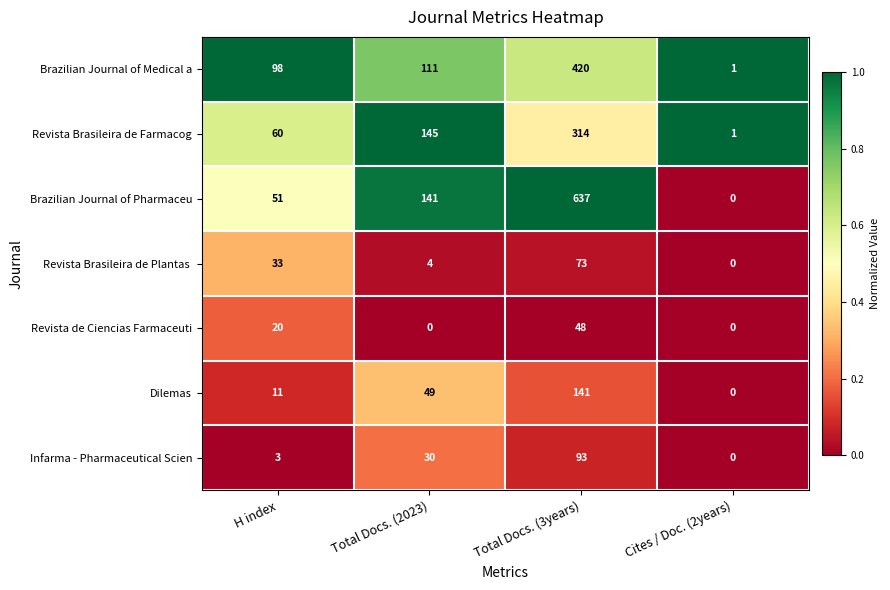

Which series has the widest spread of values?

Brazilian Journal of Pharmaceu